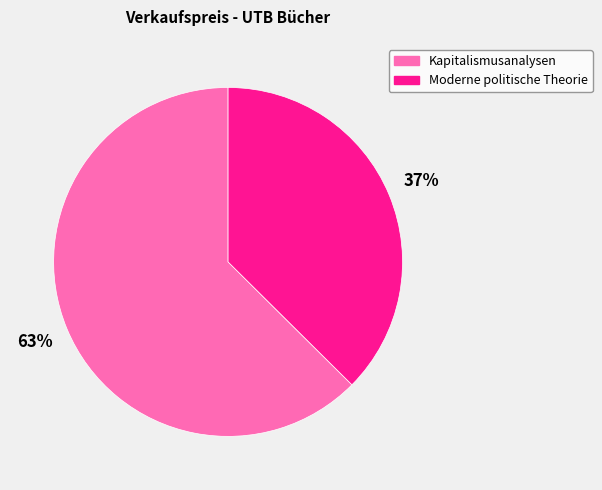

To the nearest percent, what is the average slice percentage?

50%